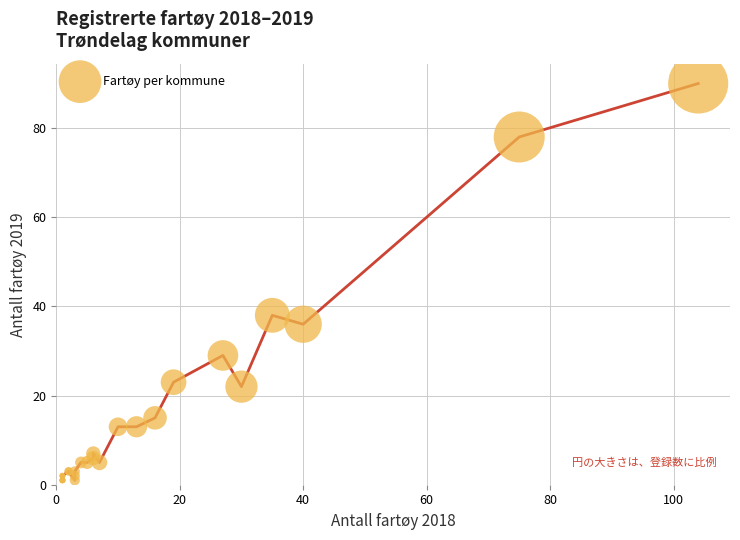

What Y value in the scatter plot is closest to 45?

38